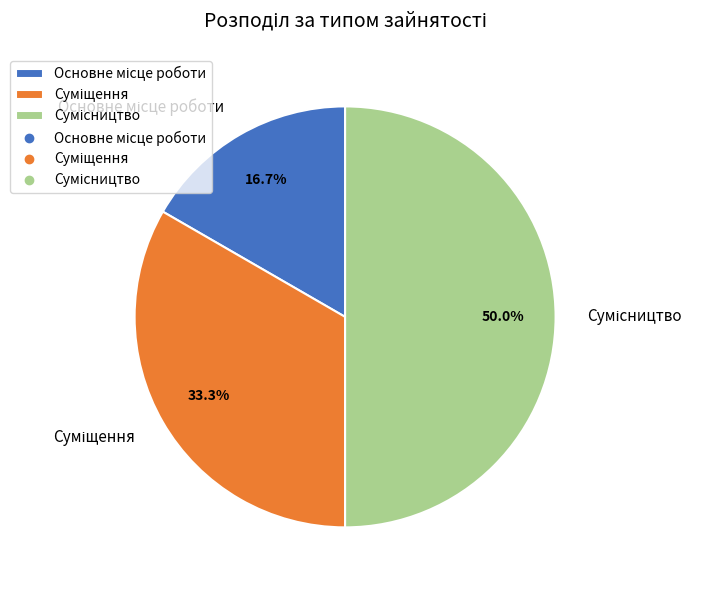

Count the number of slices in the pie.

3